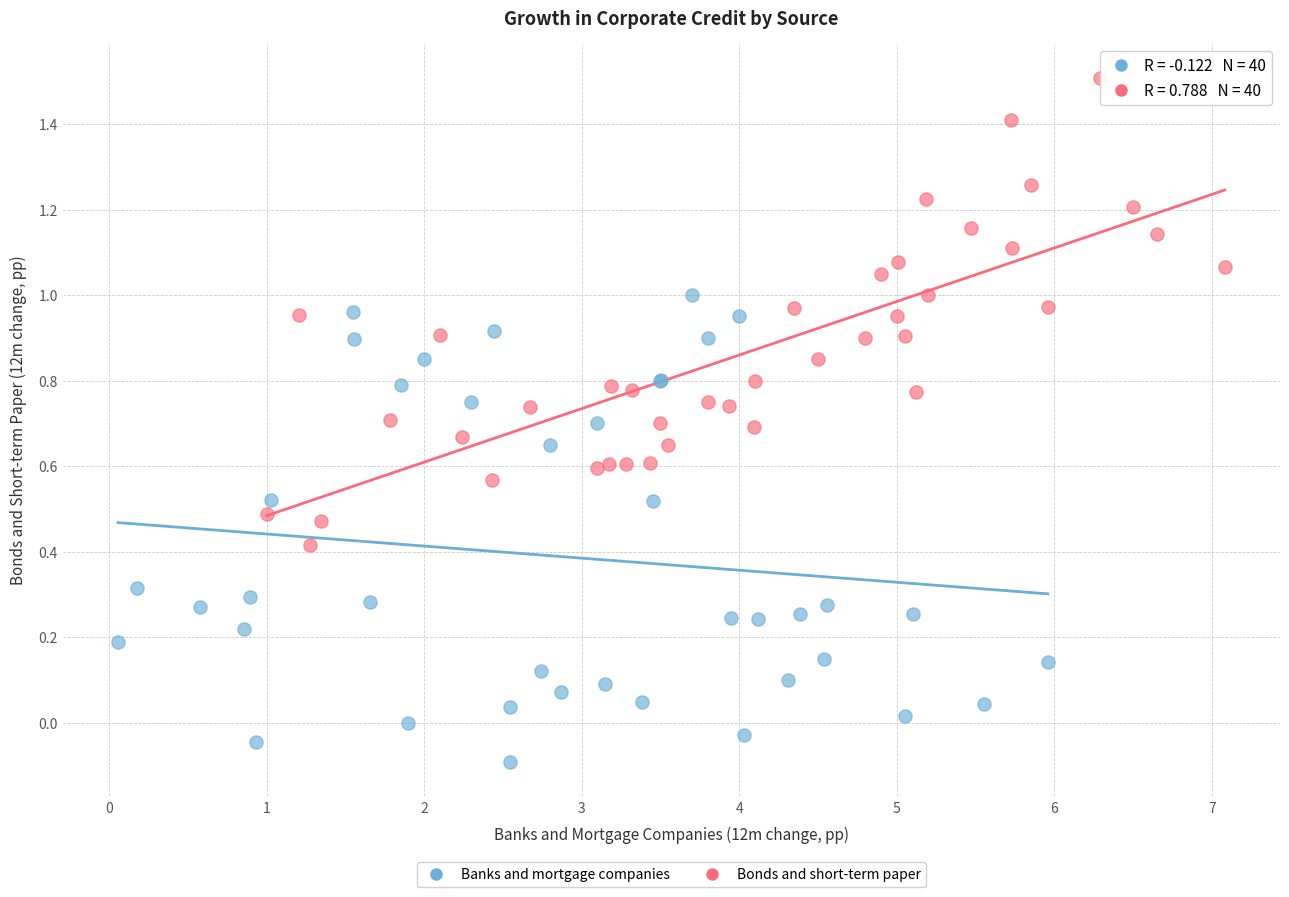

Which series reaches the minimum Y coordinate?

Banks and mortgage companies